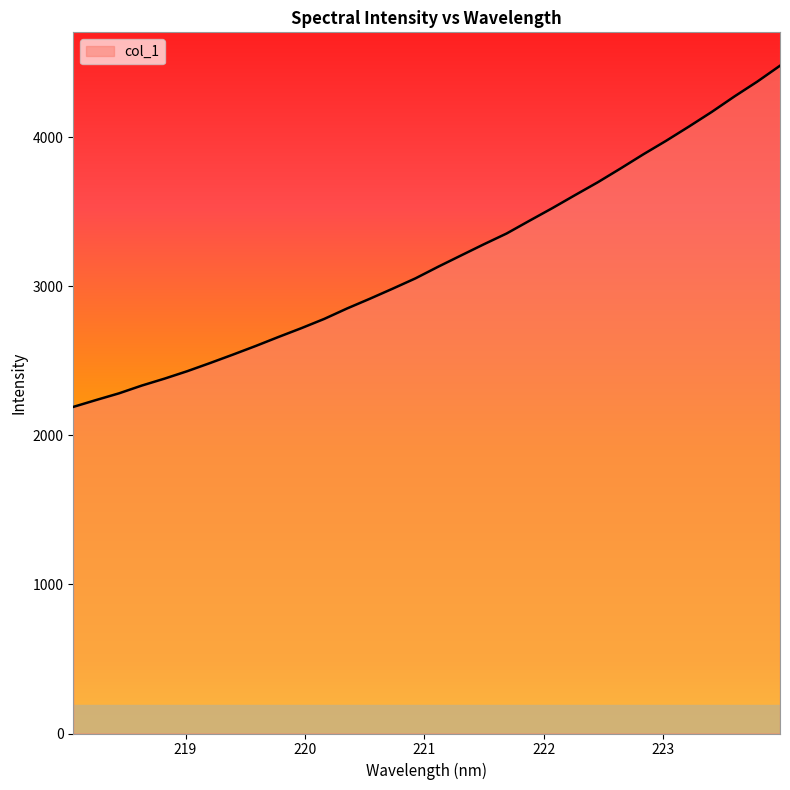

What is the smallest value displayed?

2191.6